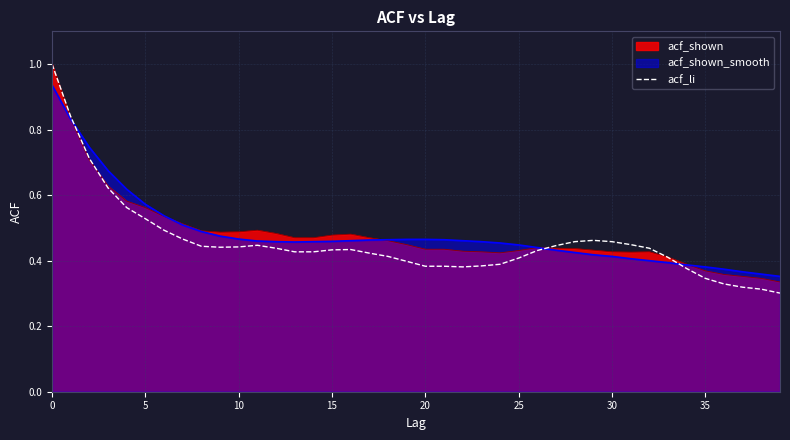

What is the greatest value displayed?

1.0